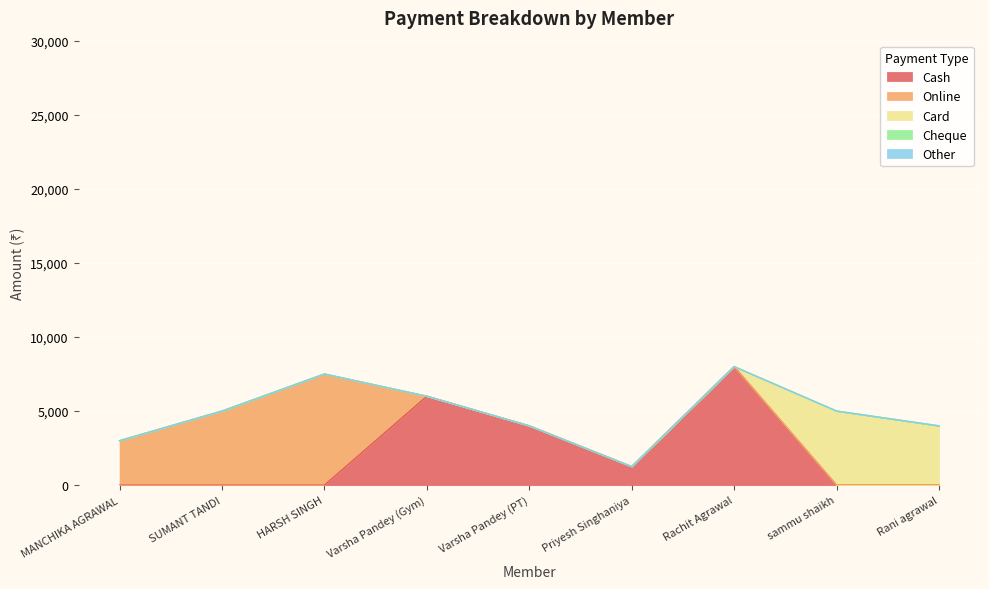

True or false: Cash has more than 2 points higher than both neighbors.

False